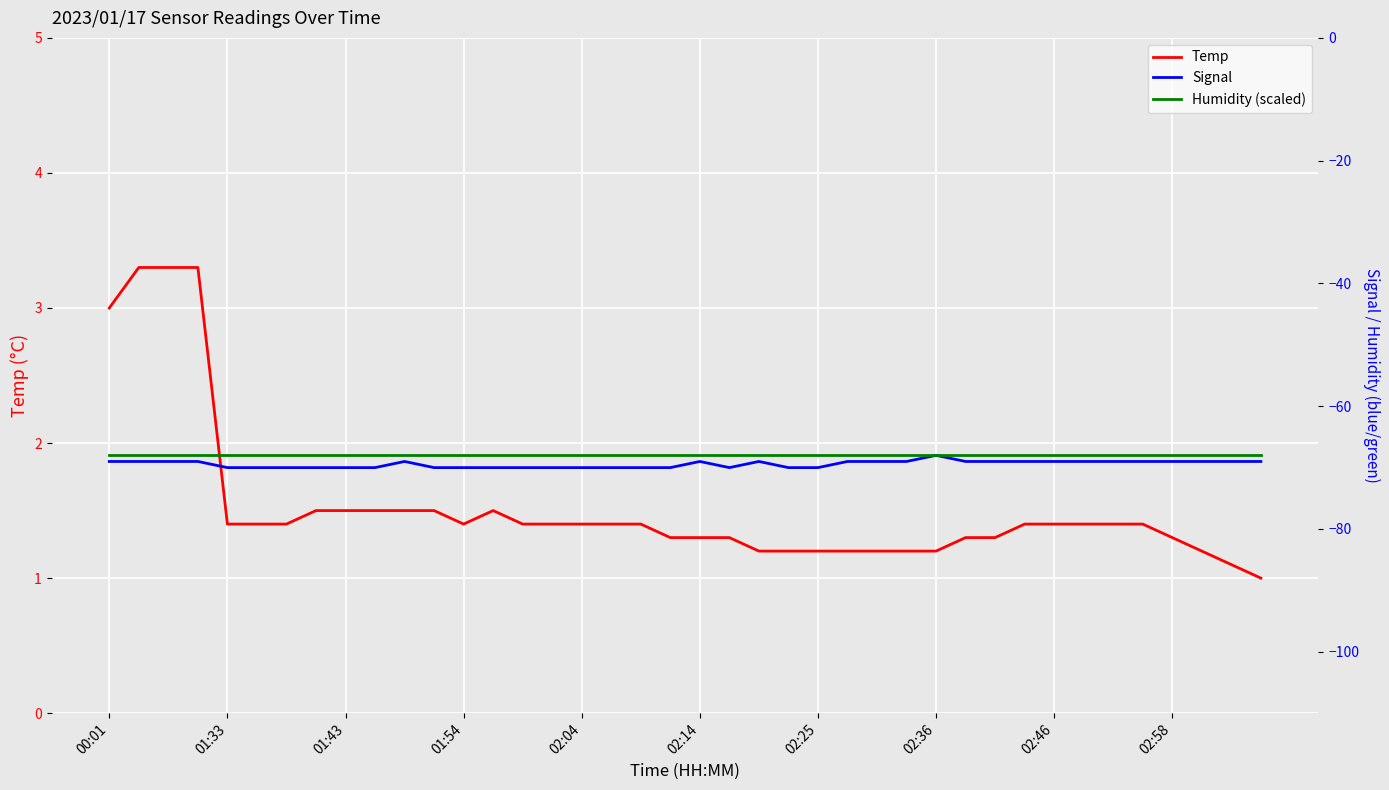

What is the maximum value for Humidity (scaled)?

-68.0